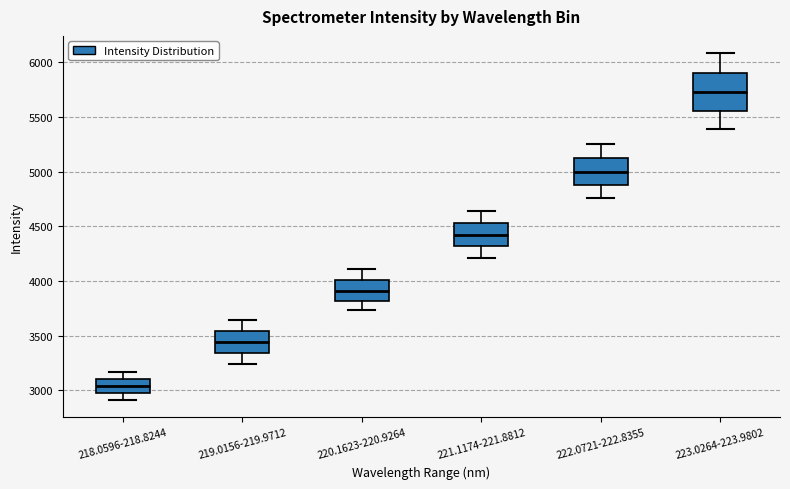

Reading left to right, transcribe this box plot: for each box, give where its median line is, the range the box spans, and where its two whiskers end, as read against the y-axis. The values are not printed on the chart, so give them approximately, as read against the axis.

218.0596-218.8244: median 3050, box 3000 to 3100, whiskers 2900 to 3150
219.0156-219.9712: median 3450, box 3350 to 3550, whiskers 3250 to 3650
220.1623-220.9264: median 3900, box 3800 to 4000, whiskers 3750 to 4100
221.1174-221.8812: median 4400, box 4300 to 4550, whiskers 4200 to 4650
222.0721-222.8355: median 5000, box 4900 to 5150, whiskers 4750 to 5250
223.0264-223.9802: median 5750, box 5550 to 5900, whiskers 5400 to 6100